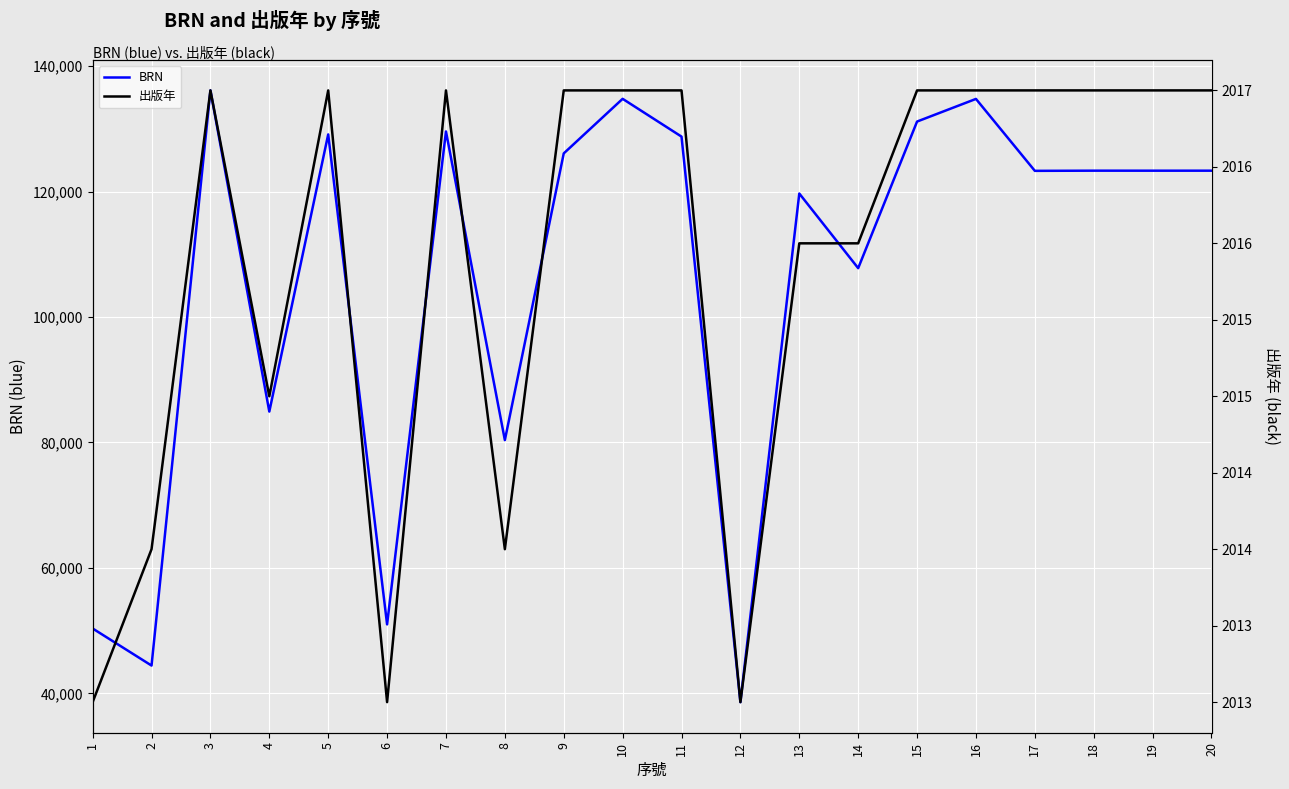

Rank the series by their maximum value, from highest to lowest.

BRN, 出版年